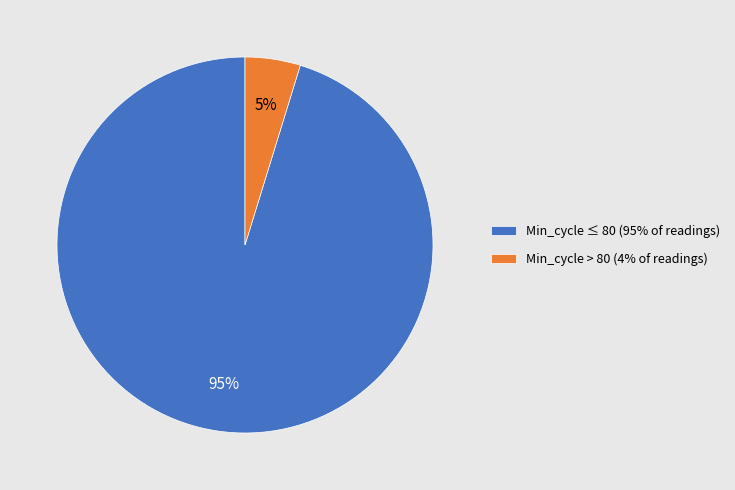

Rank the categories by value from lowest to highest.

Min_cycle > 80 (4% of readings), Min_cycle ≤ 80 (95% of readings)